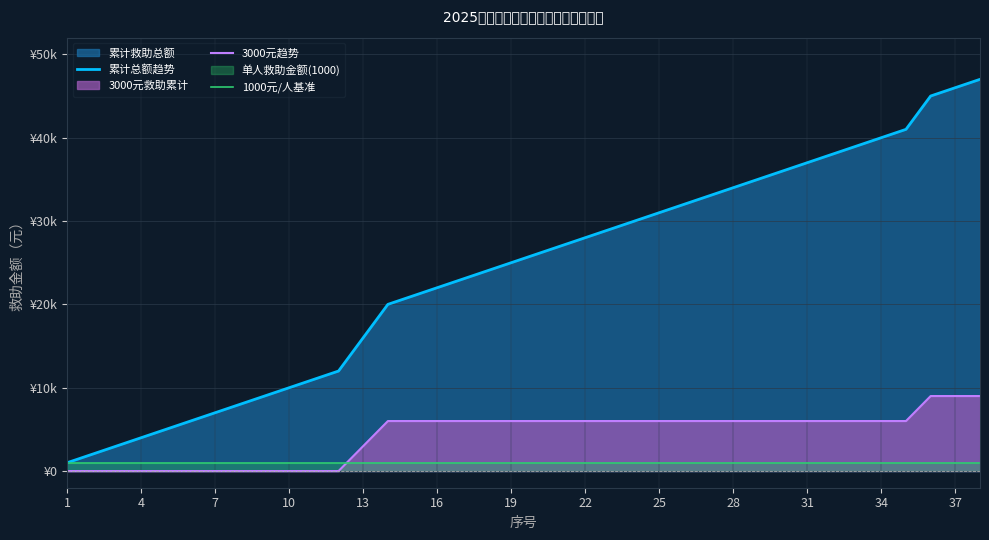

At how many categories does at least one series exceed 21662?

23